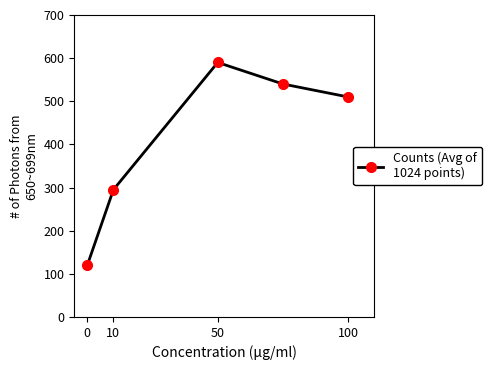

True or false: there are more than 2 points higher than both neighbors.

False